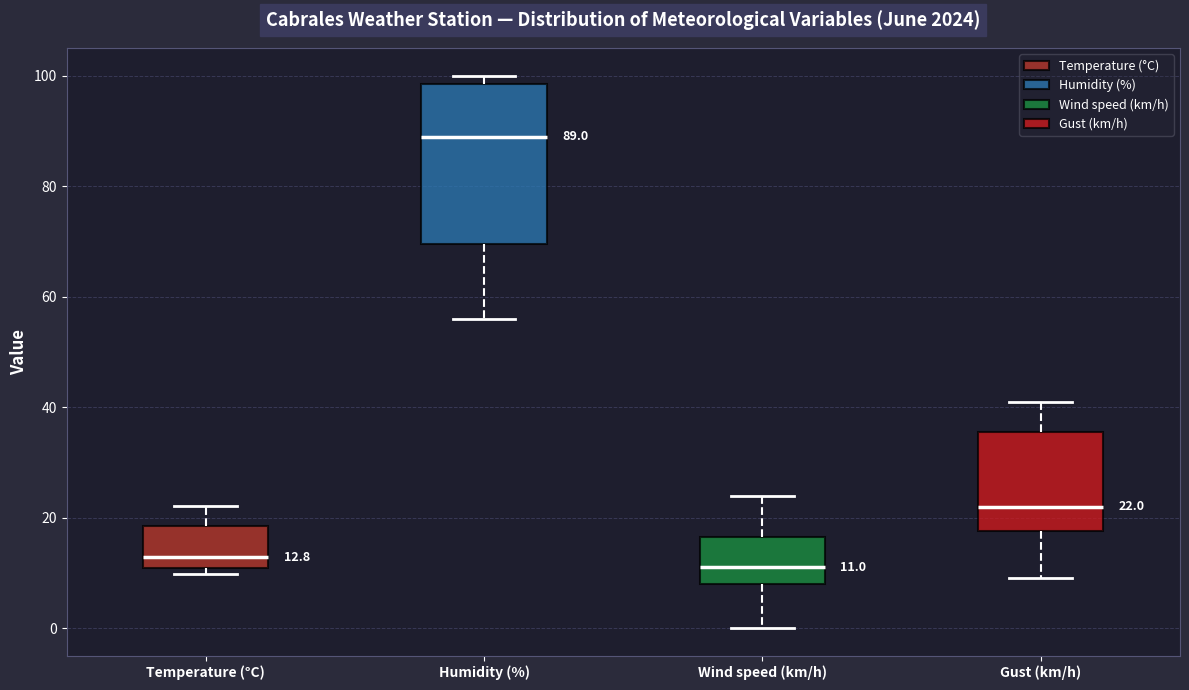

Which box is the tallest, from its lower edge to its upper edge?

Humidity (%)